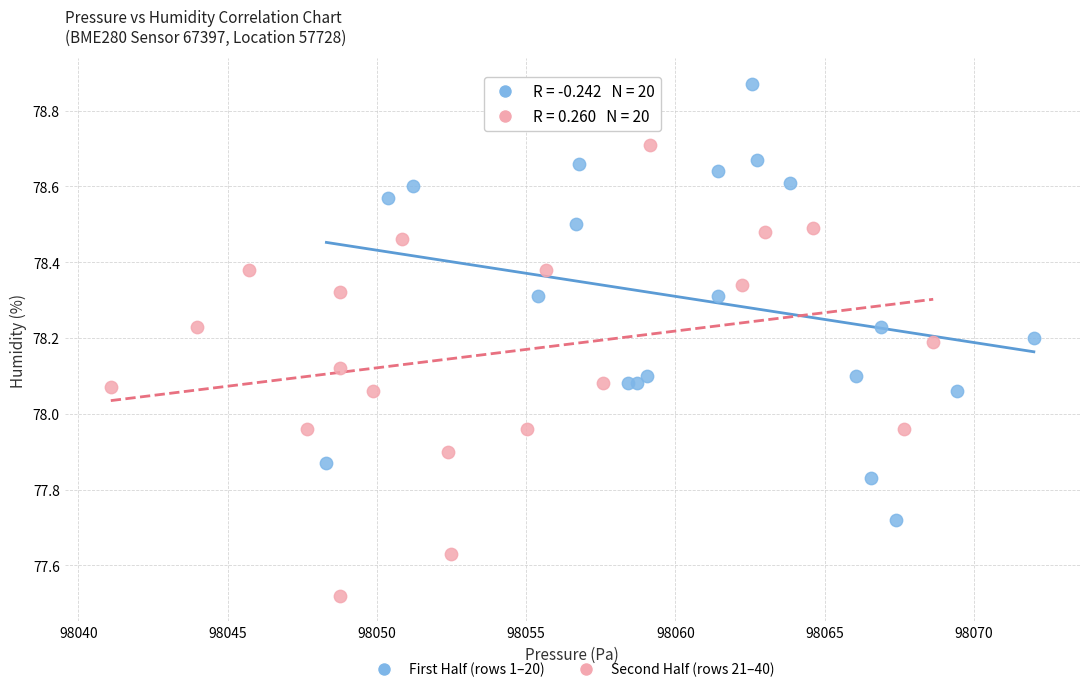

Which series reaches the minimum Y coordinate?

Second Half (rows 21–40)